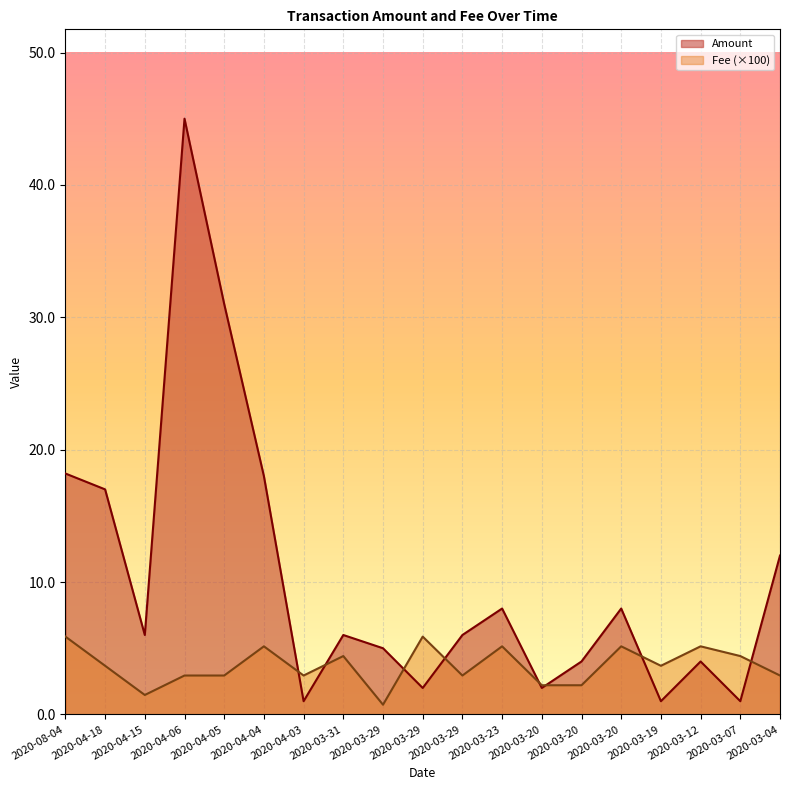

Which series has the largest total across all categories?

Amount